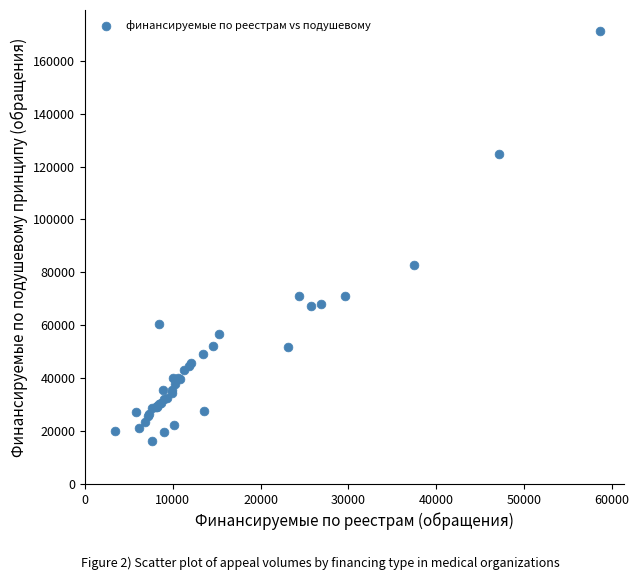

What Y value in the scatter plot is closest to 93898?

82843